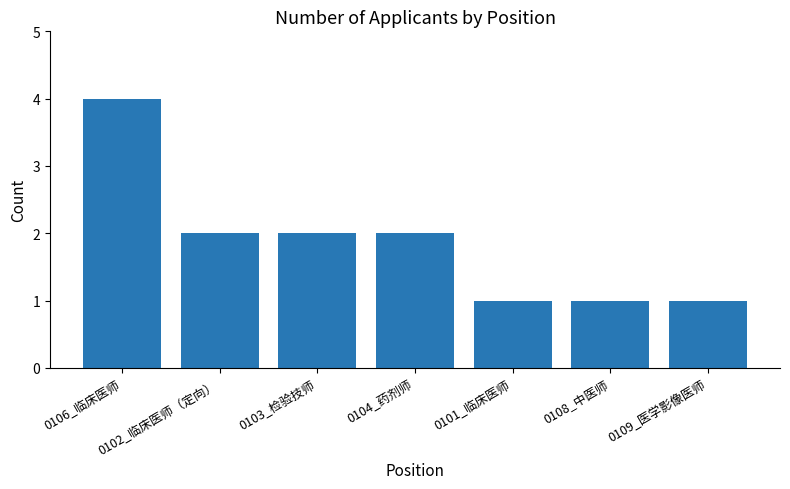

The chart shows a value of 2 at 0103_检验技师. True or false?

True